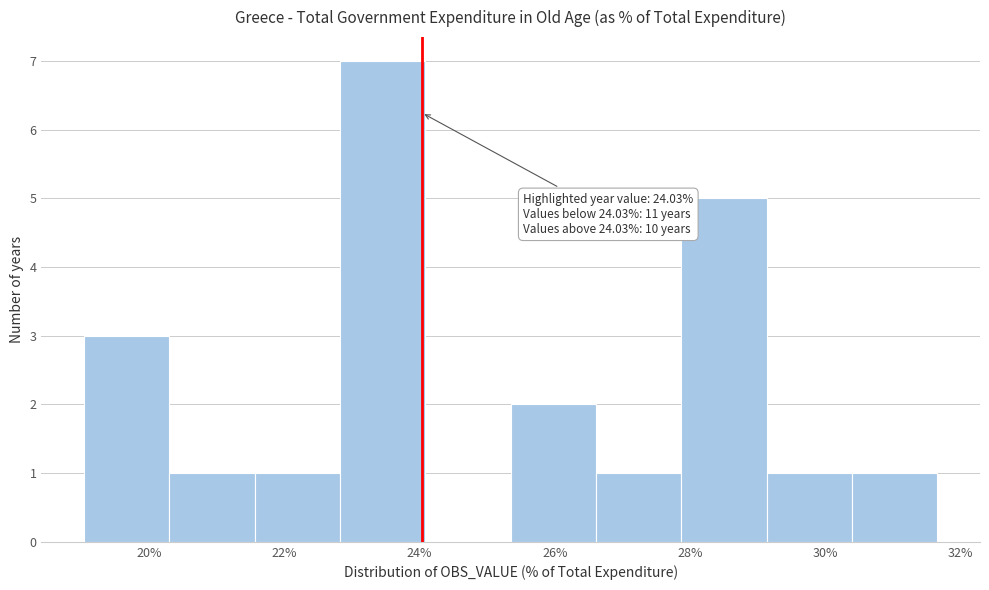

Over which range of the x-axis is the bar tallest?

22.8 to 24.0